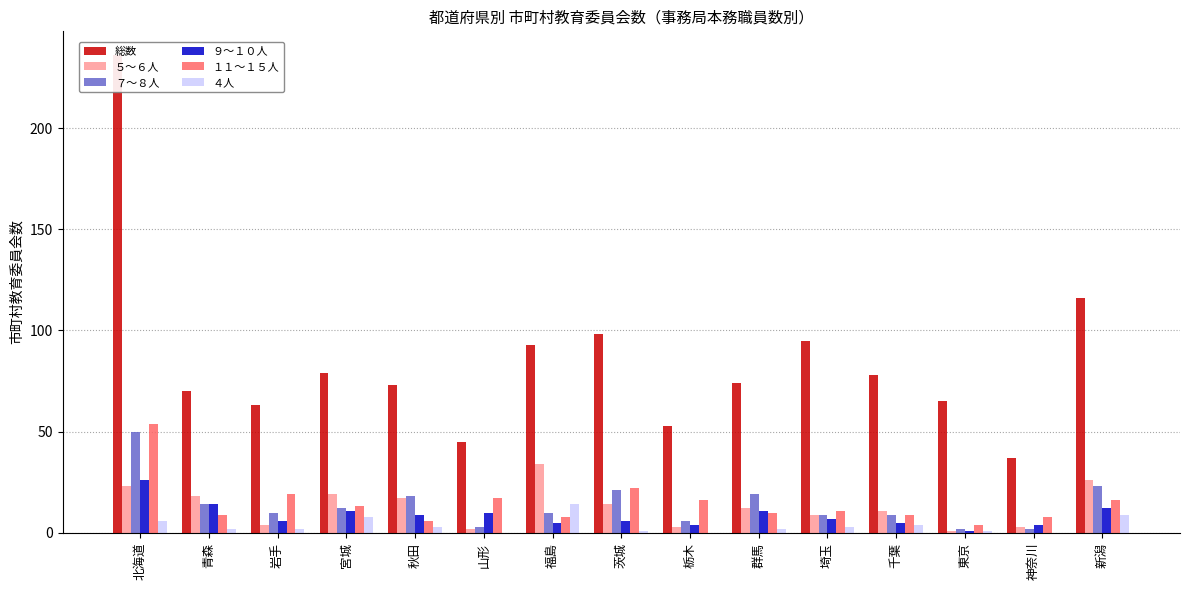

Is it true that ４人 equals 3 at 埼玉?

True